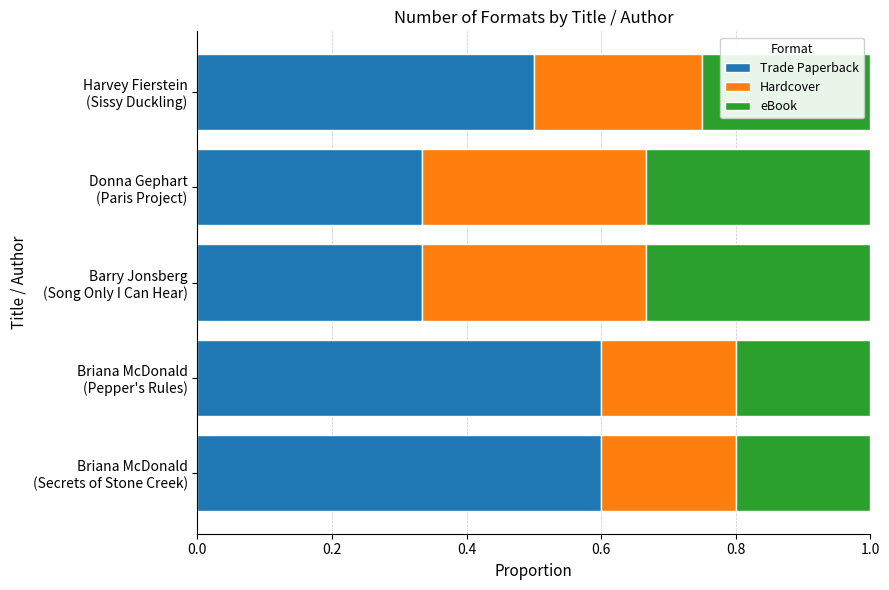

What is the maximum value for Trade Paperback?

0.6